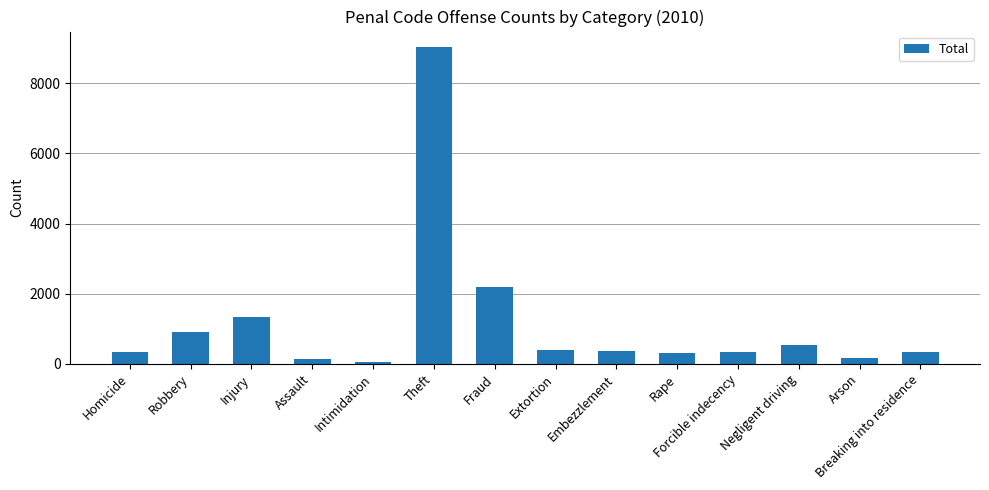

What is the label of the 7th bar from the right?

Extortion